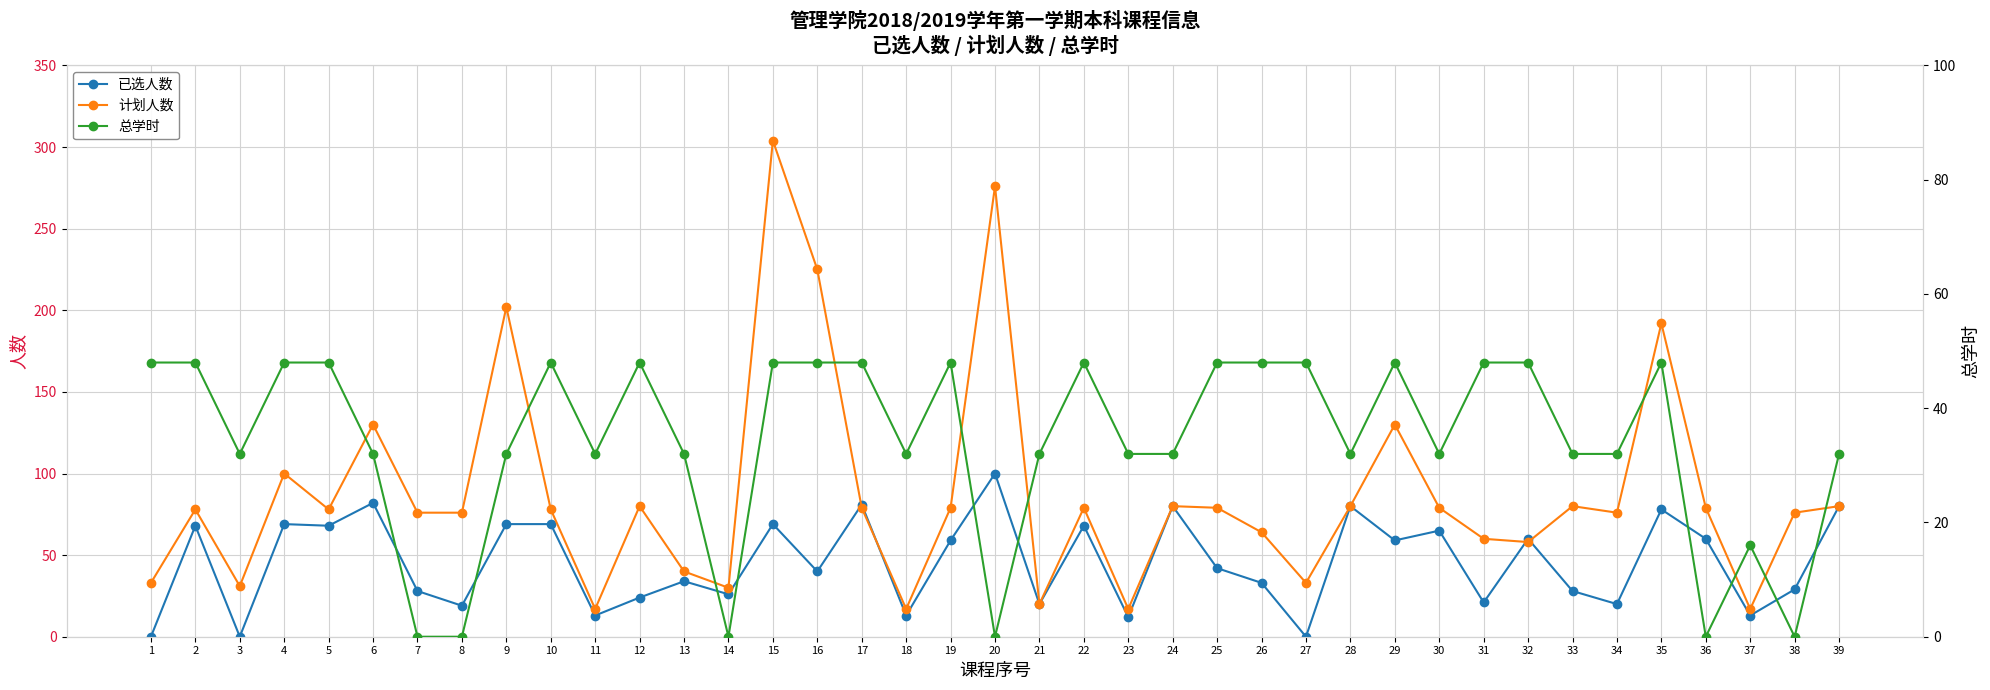

Is it true that 已选人数 equals 33 at 12?

False